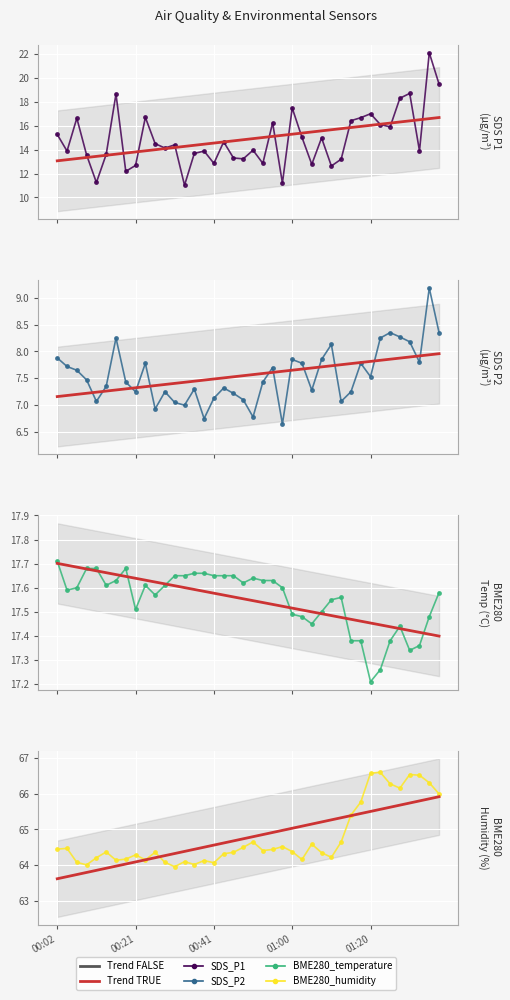

What is the spread (max minus min) of values at 01:25?

57.9